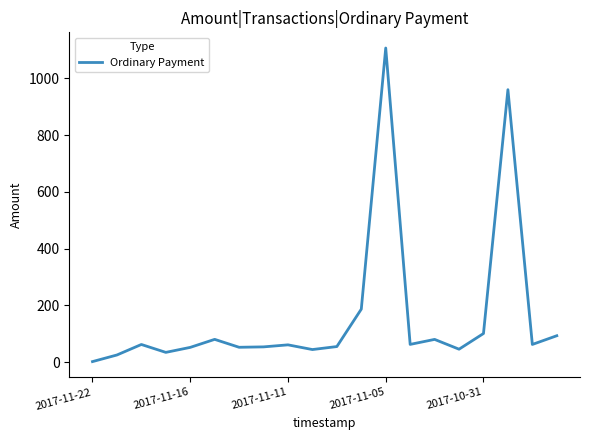

What is the maximum value shown in the chart?

1107.1